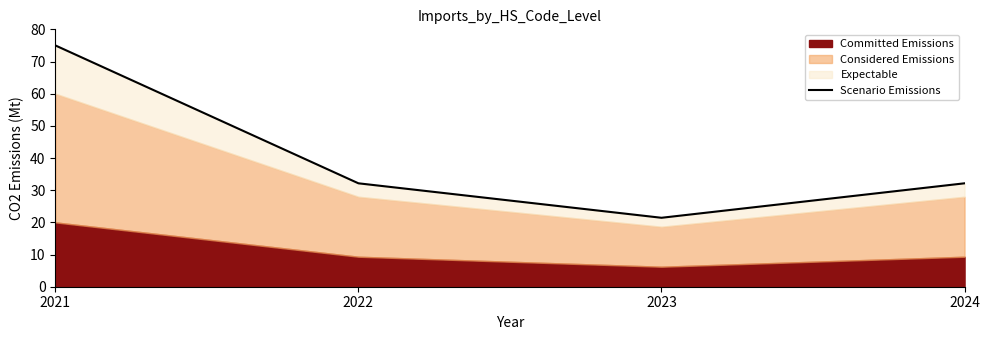

What is the change in value from 2021 to 2023?

-53.6